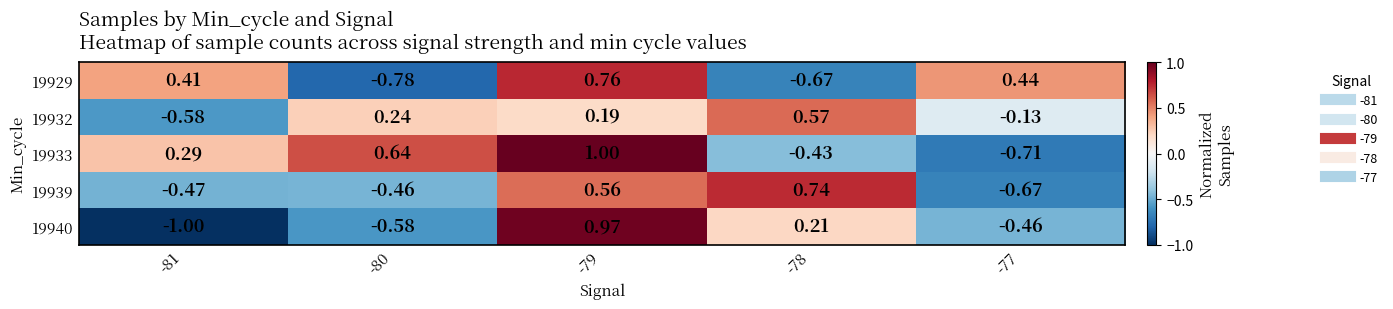

How many values in 19940 are above zero?

2